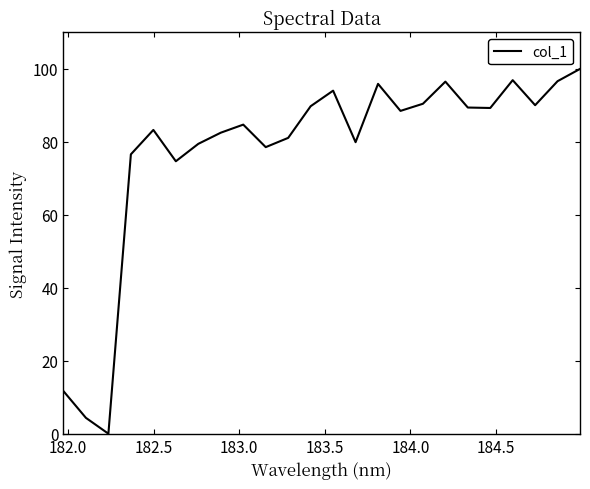

What is the difference between the maximum and minimum values?

100.0